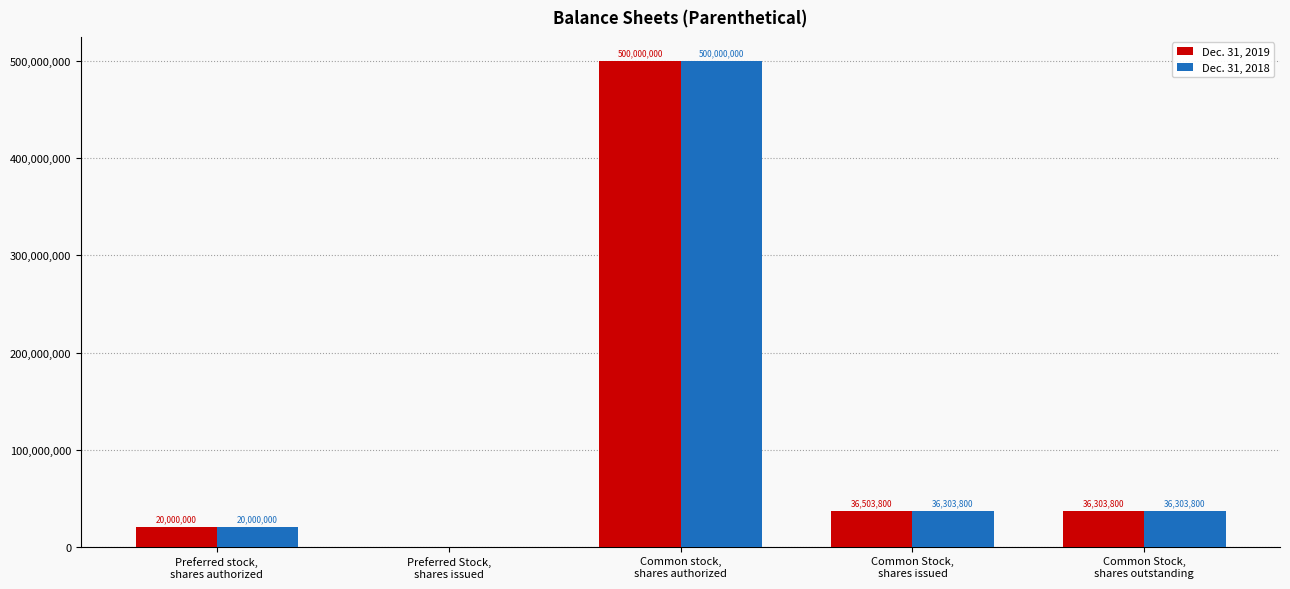

What is the sum of all Dec. 31, 2018 values?

592607600